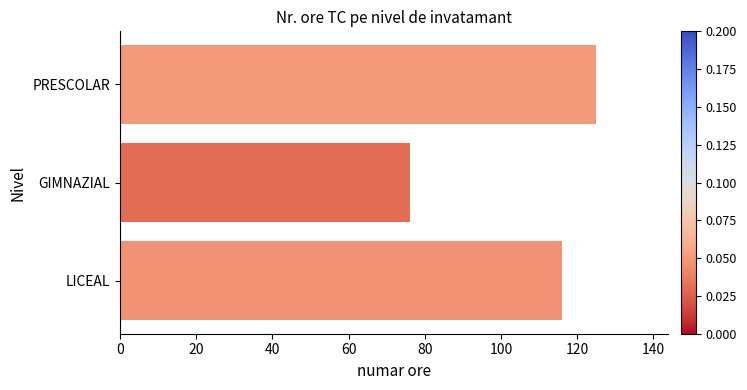

Which label corresponds to the largest value in the chart?

PRESCOLAR